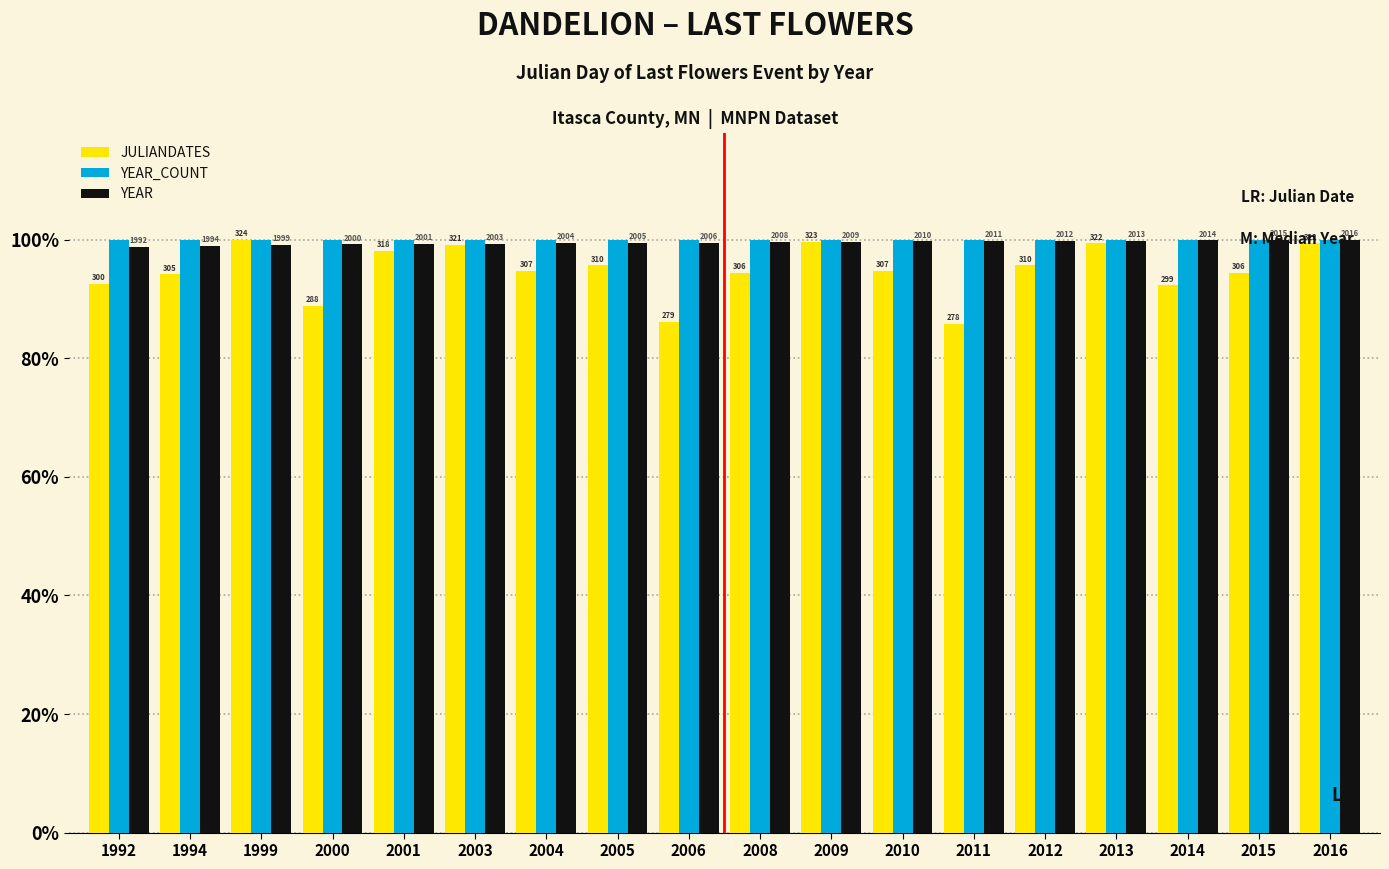

What is the lowest value of the JULIANDATES series?

0.9